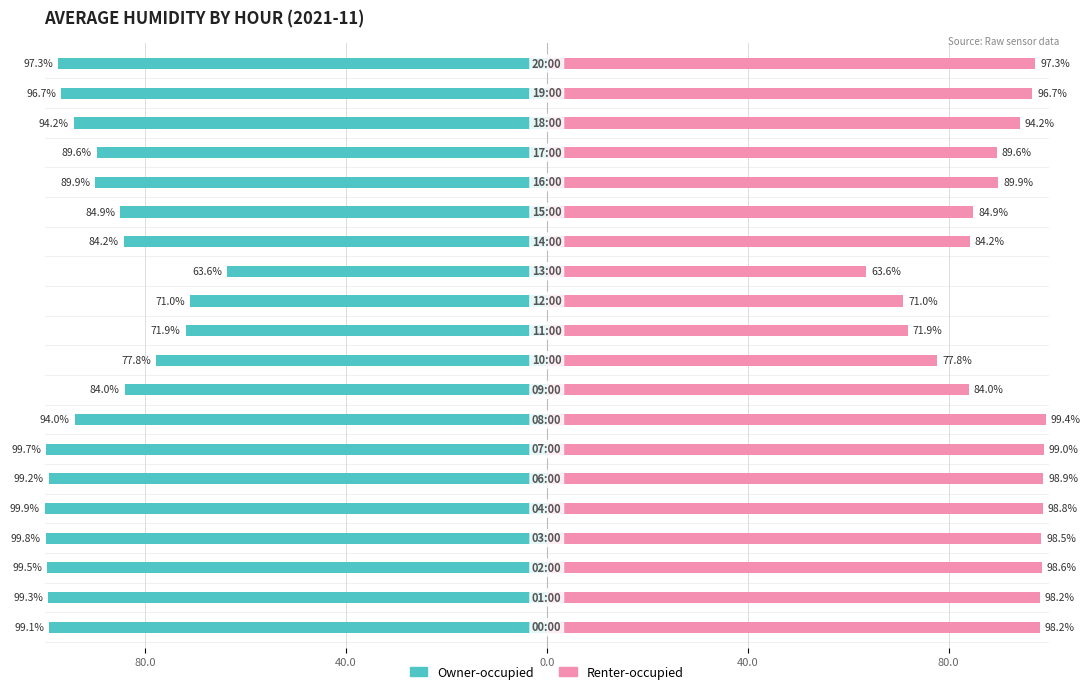

At which label does Owner-occupied first exceed -94?

8